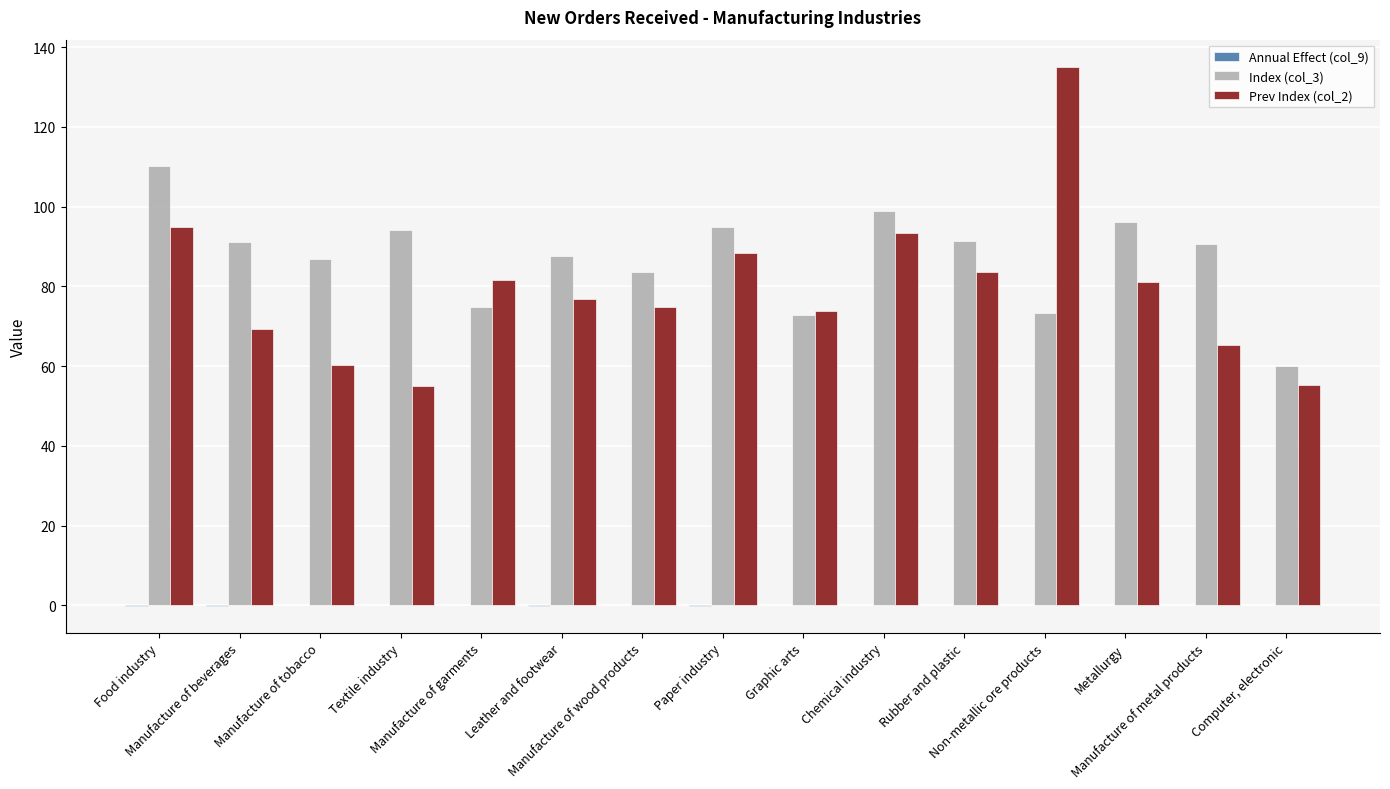

What is the sum of all Prev Index (col_2) values?

1188.9